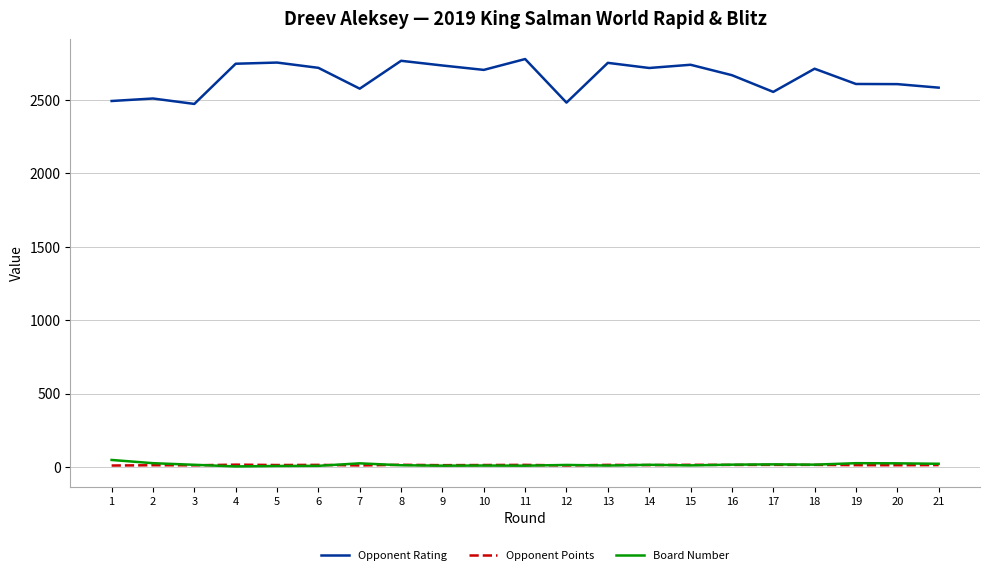

What is the maximum value shown in the chart?

2780.0